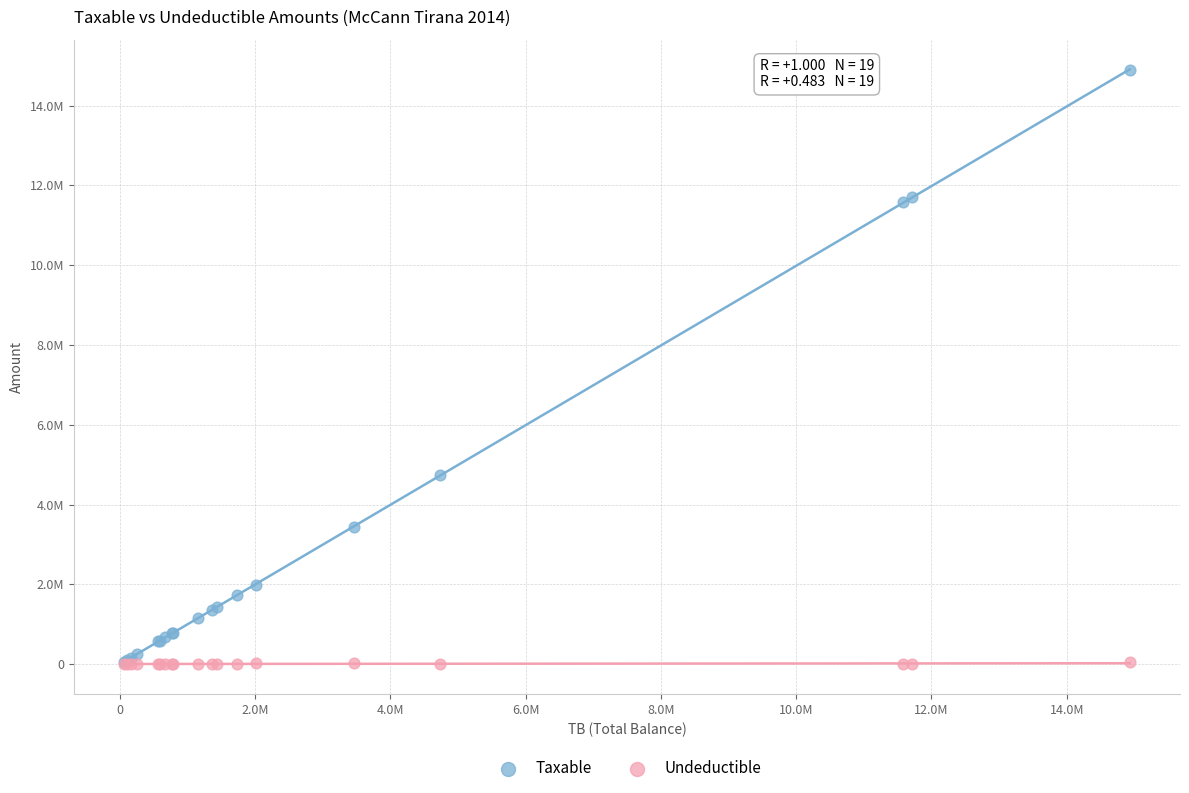

Which series contains the highest Y value?

Taxable